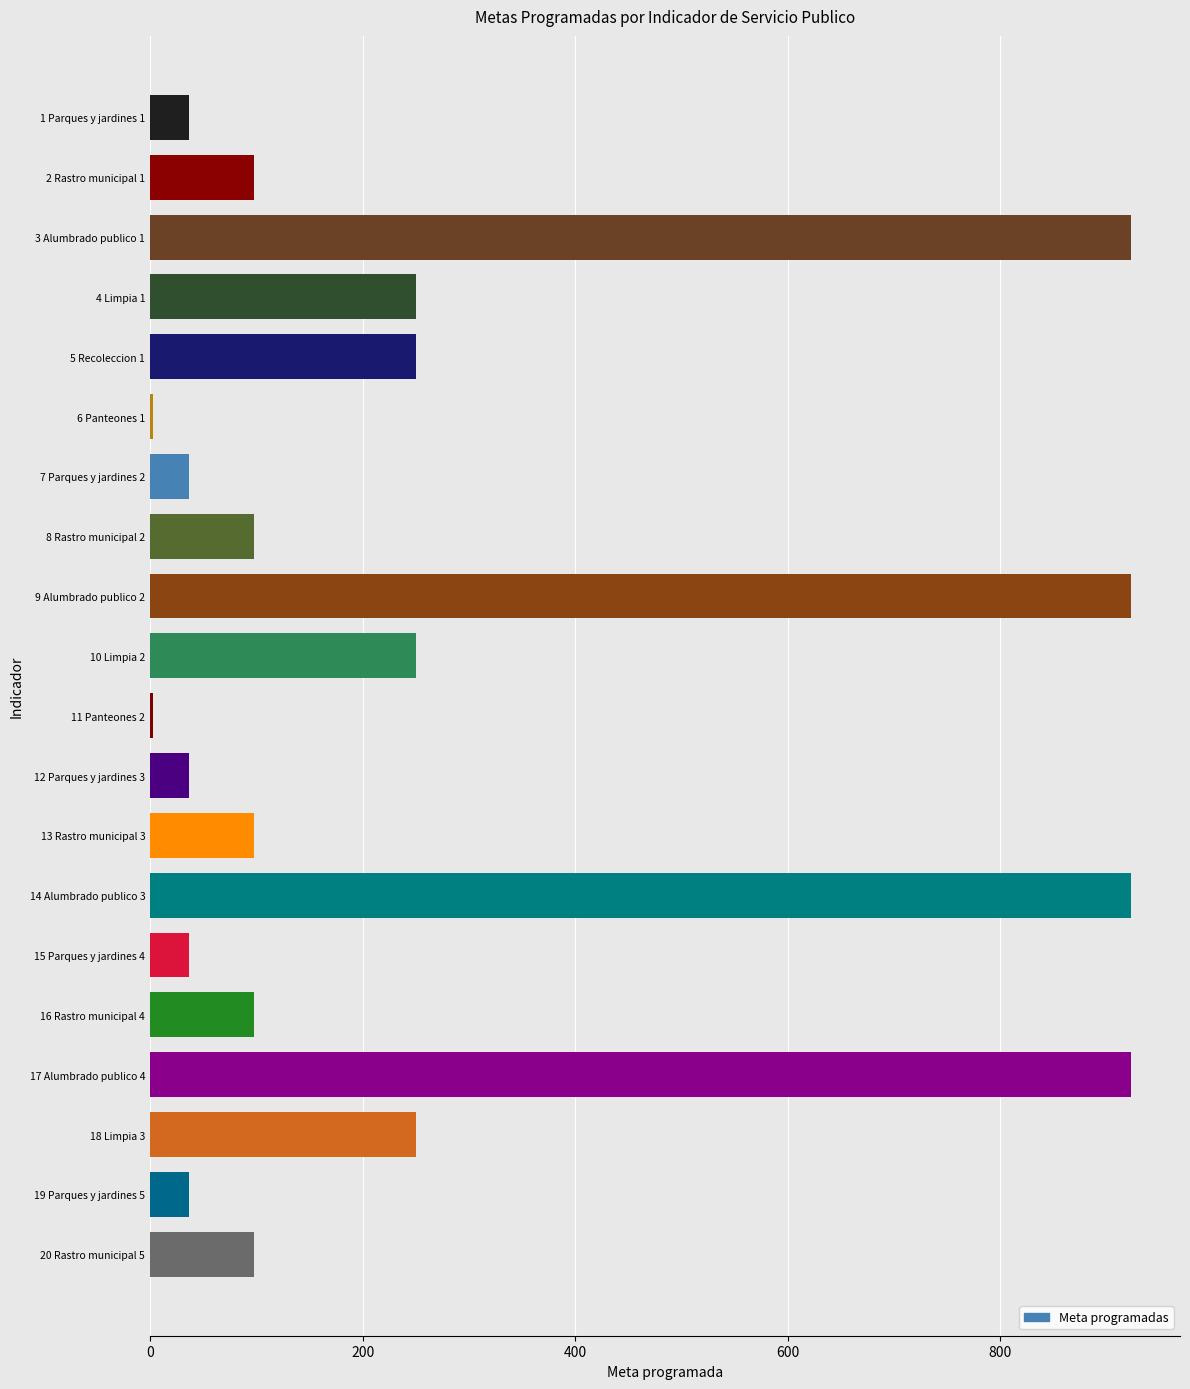

The value at 20 Rastro municipal 5 is 147. True or false?

False